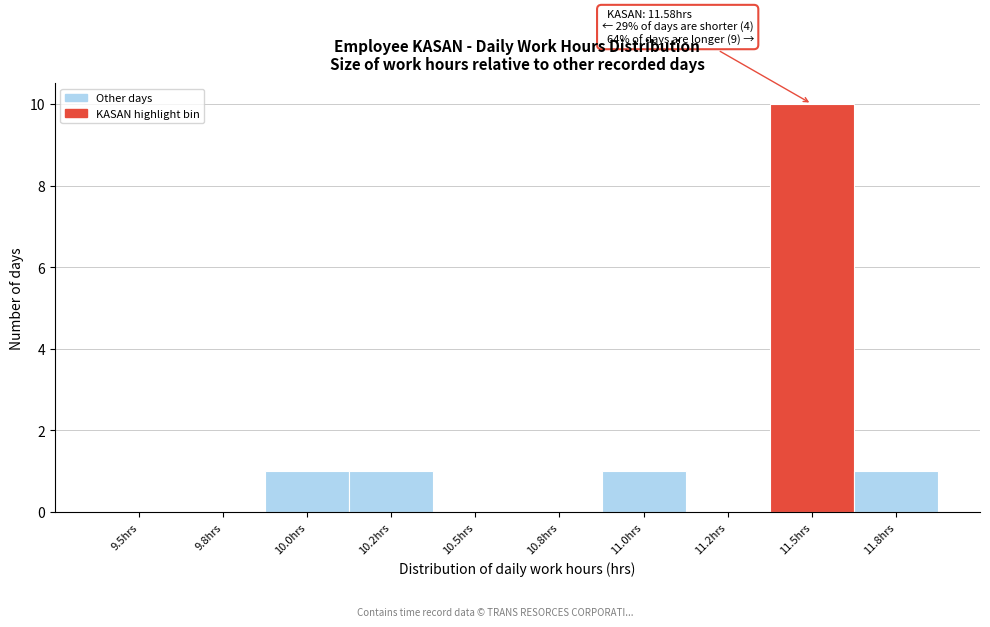

Reading left to right, extract all data points from this chart.

9.5hrs=0	9.8hrs=0	10.0hrs=1	10.2hrs=1	10.5hrs=0	10.8hrs=0	11.0hrs=1	11.2hrs=0	11.5hrs=10	11.8hrs=1